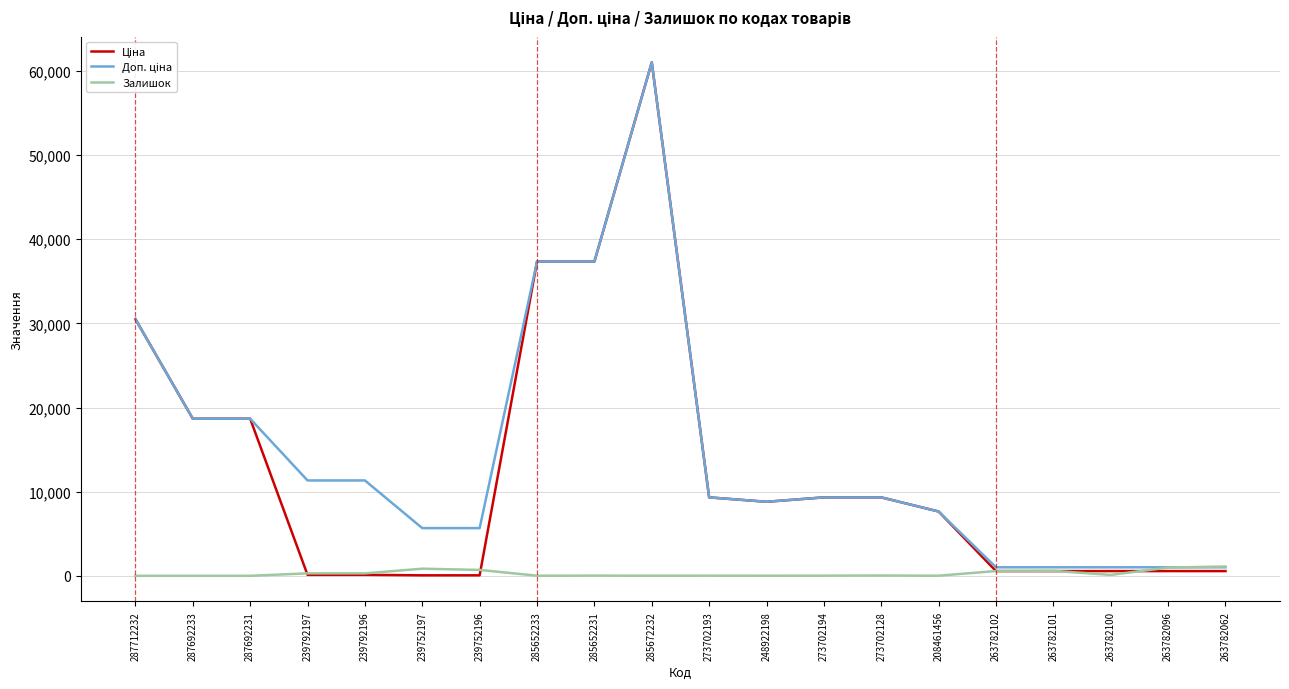

What is the total value across all series at 287692233?

37343.0